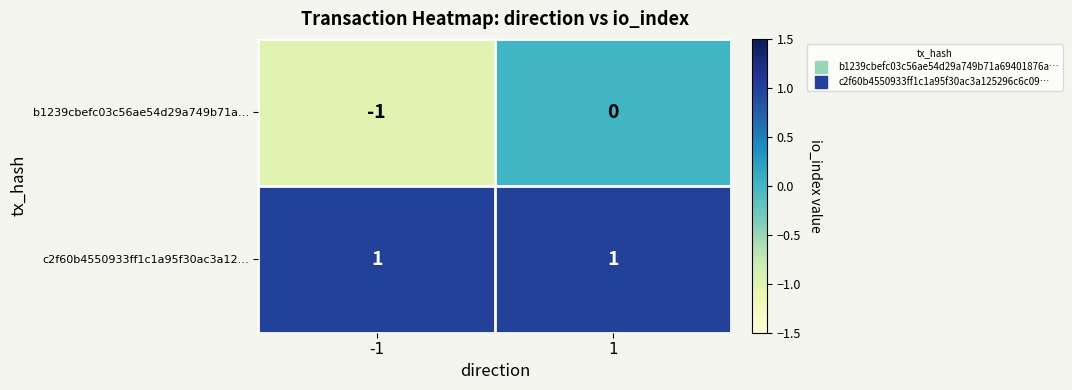

Reading left to right, transcribe all the data shown in this chart.

b1239cbefc03c56ae54d29a749b71a…: -1=-1	1=0
c2f60b4550933ff1c1a95f30ac3a12…: -1=1	1=1